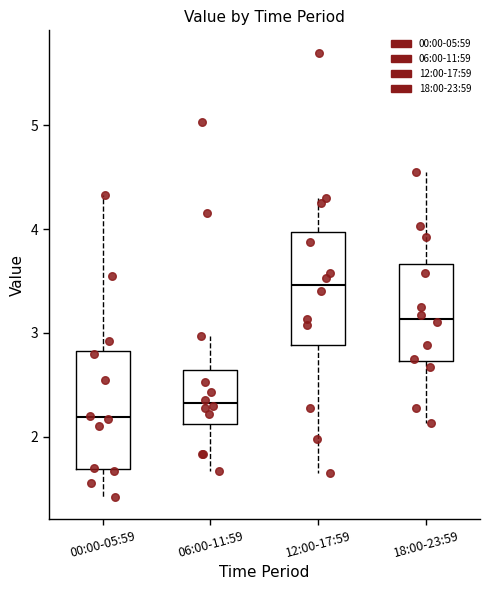

Which box has the highest median line?

12:00-17:59